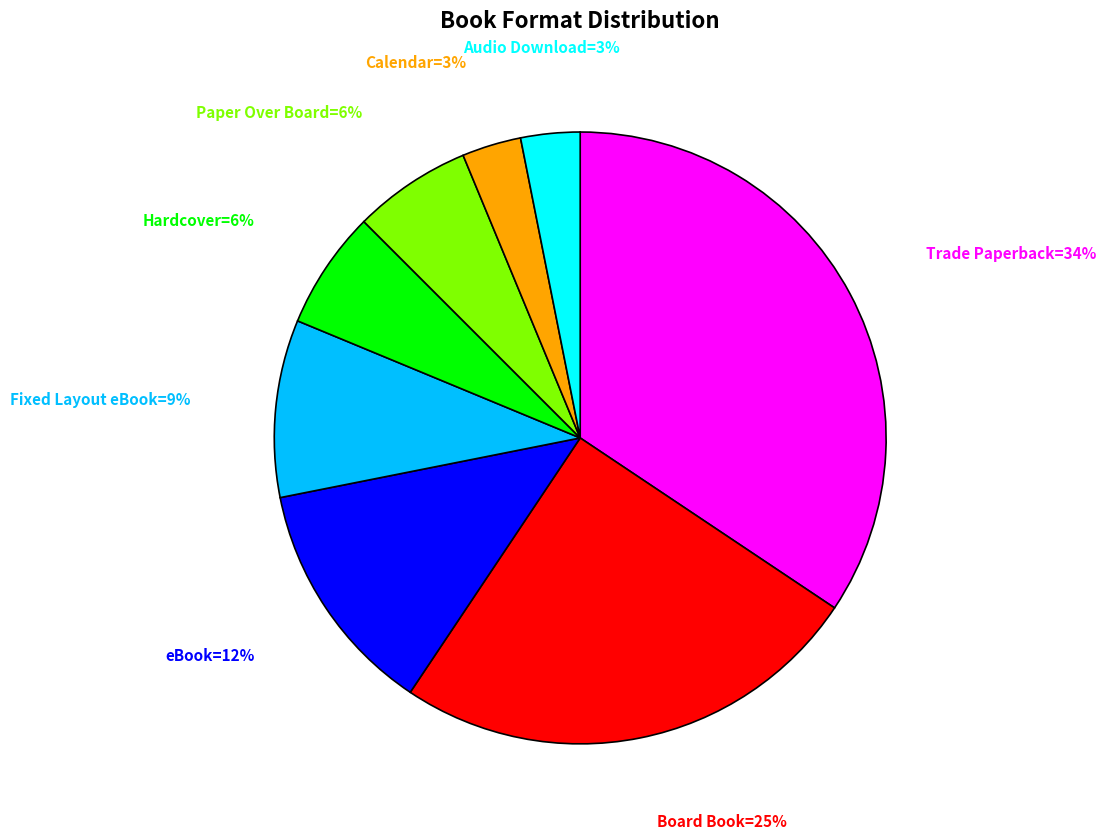

To the nearest percent, what is the average slice percentage?

12%